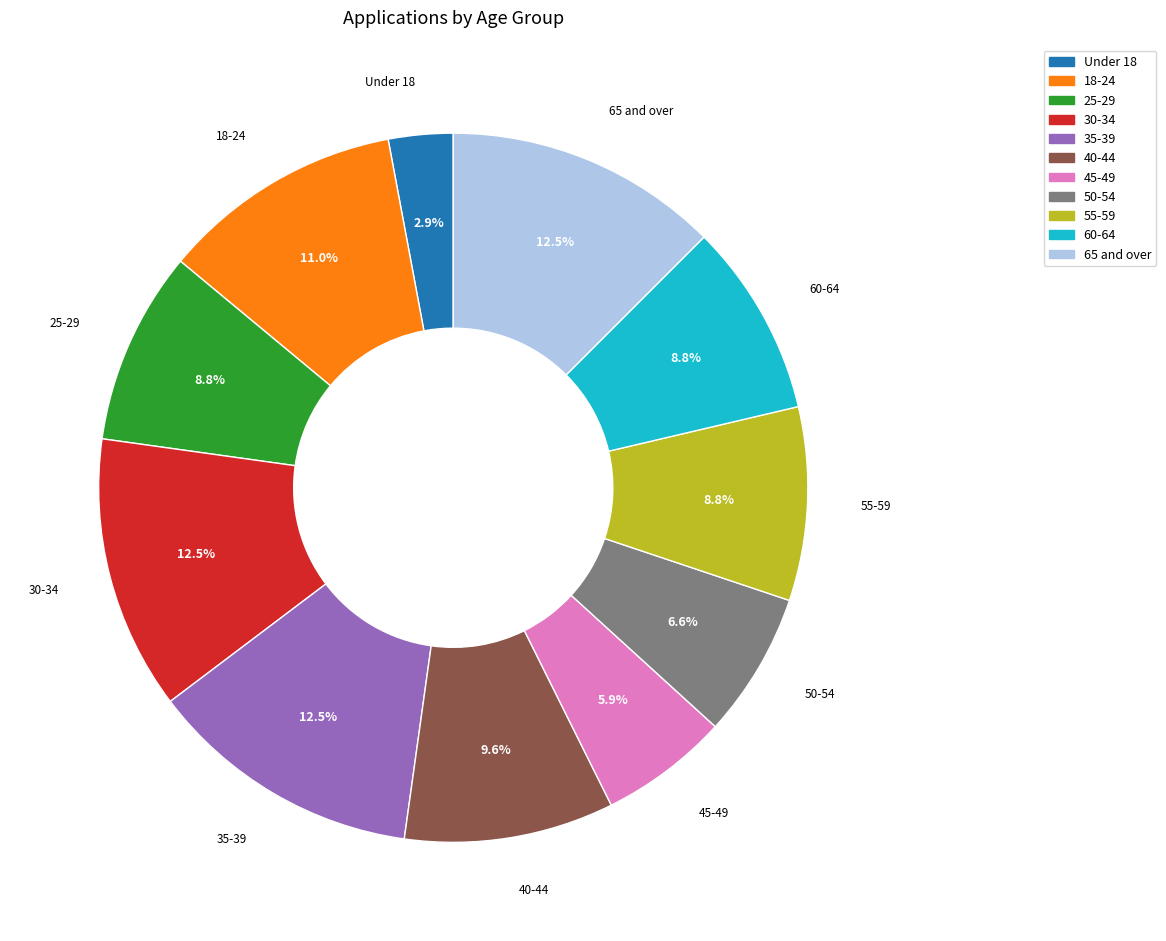

Does 55-59 represent more than half of the total?

No